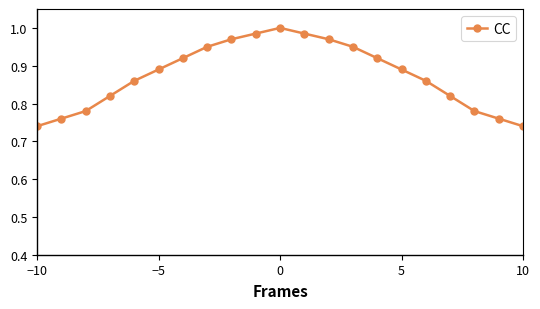

How many interior local peaks (higher than both neighbors) does the data have?

1